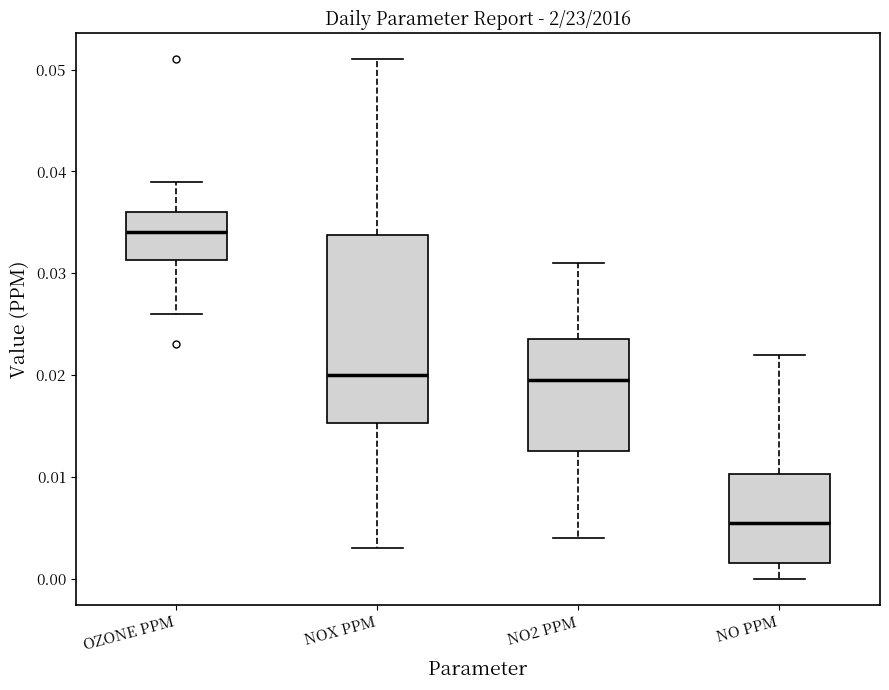

Comparing the boxes themselves (not the whiskers), which one is the tallest?

NOX PPM